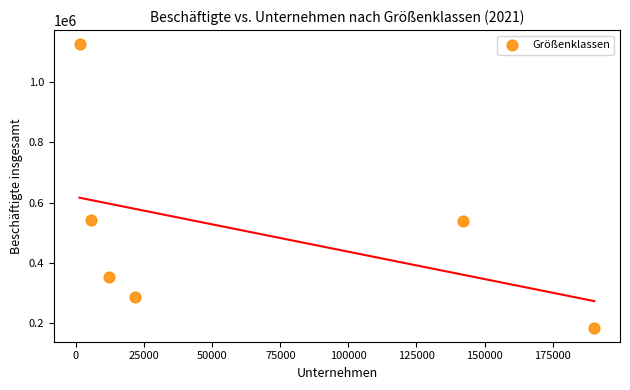

What is the average X value?

62114